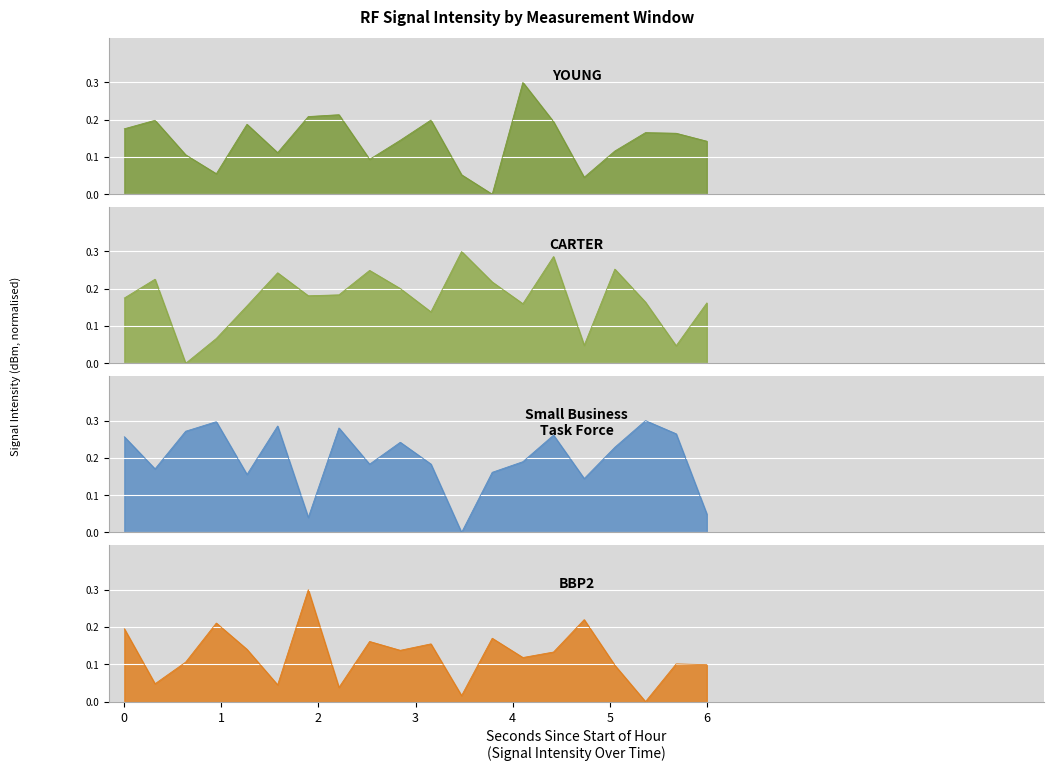

What is the difference between the CARTER values at 6 and 5?

0.1